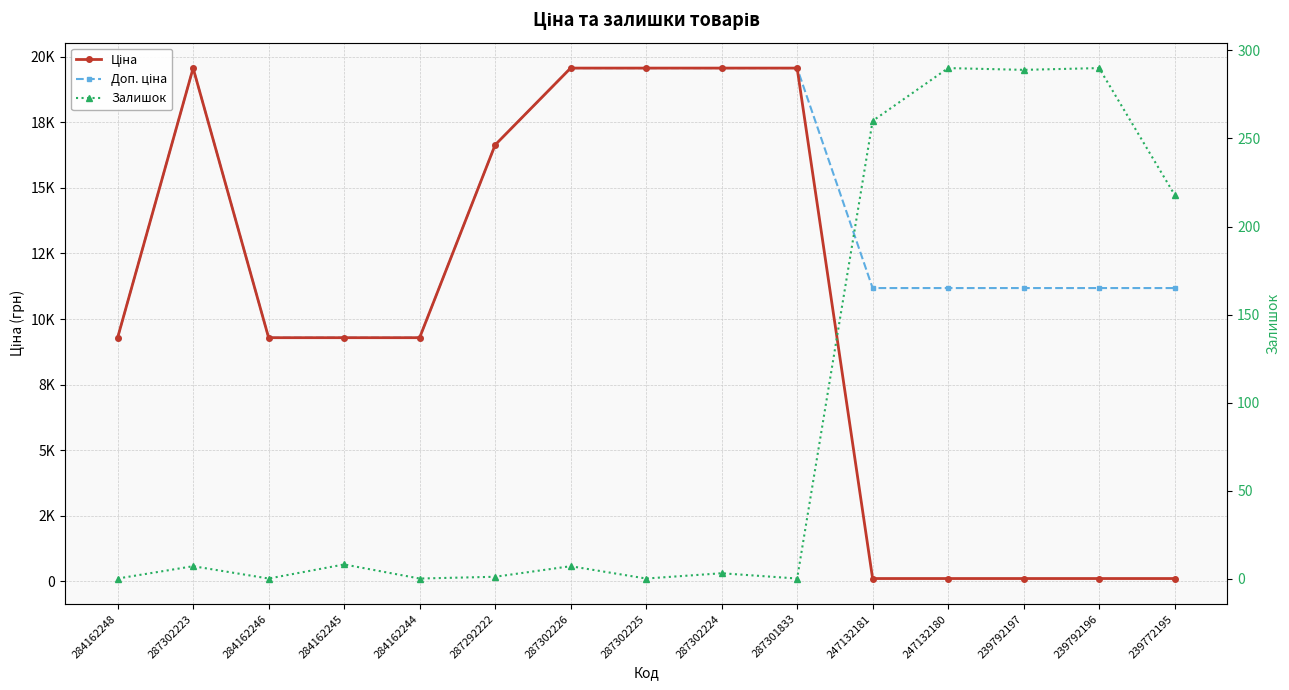

Between which two adjacent categories do Ціна and Залишок first intersect?

287301833 and 247132181